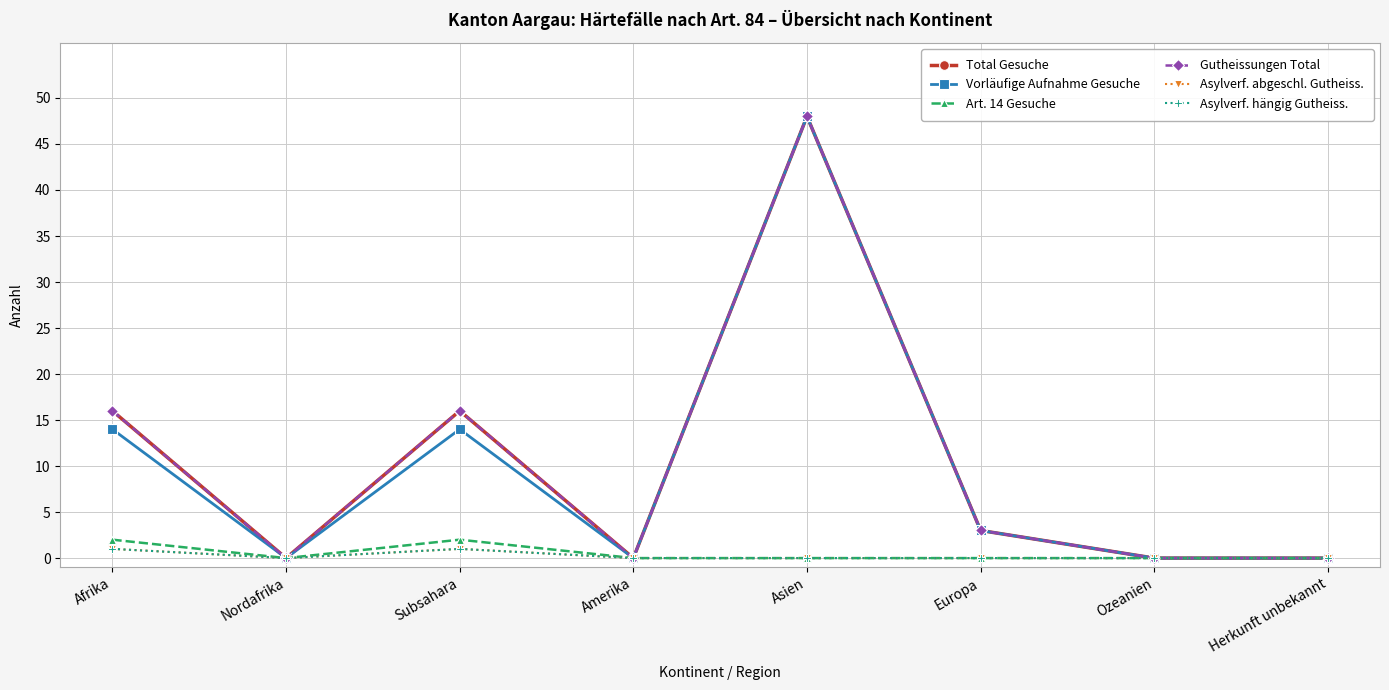

Reading left to right, transcribe all the data shown in this chart.

Total Gesuche: 16	0	16	0	48	3	0	0
Vorläufige Aufnahme Gesuche: 14	0	14	0	48	3	0	0
Art. 14 Gesuche: 2	0	2	0	0	0	0	0
Gutheissungen Total: 16	0	16	0	48	3	0	0
Asylverf. abgeschl. Gutheiss.: 1	0	1	0	0	0	0	0
Asylverf. hängig Gutheiss.: 1	0	1	0	0	0	0	0